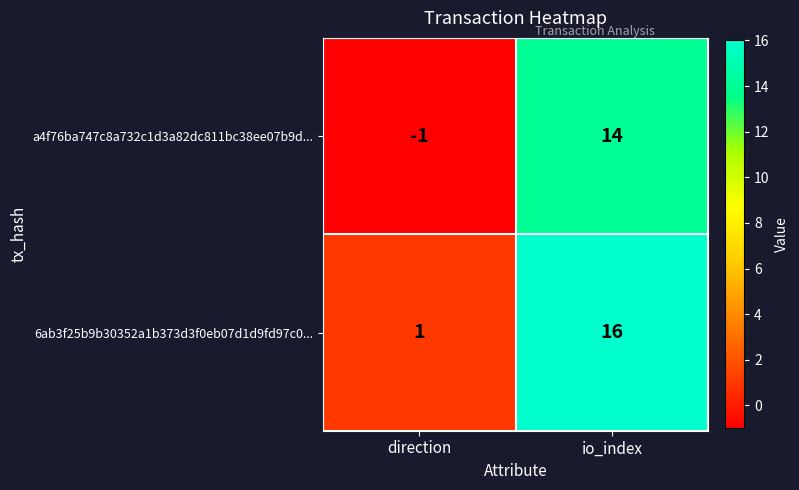

Reading left to right, extract all data points from this chart.

a4f76ba747c8a732c1d3a82dc811bc38ee07b9d...: direction=-1	io_index=14
6ab3f25b9b30352a1b373d3f0eb07d1d9fd97c0...: direction=1	io_index=16